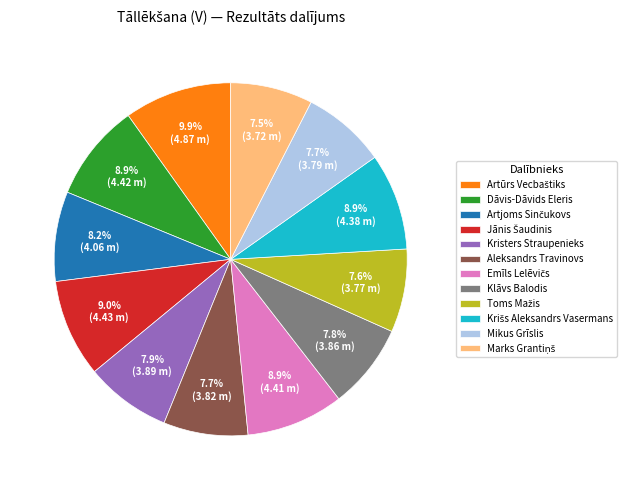

Is there a majority slice in this chart?

No